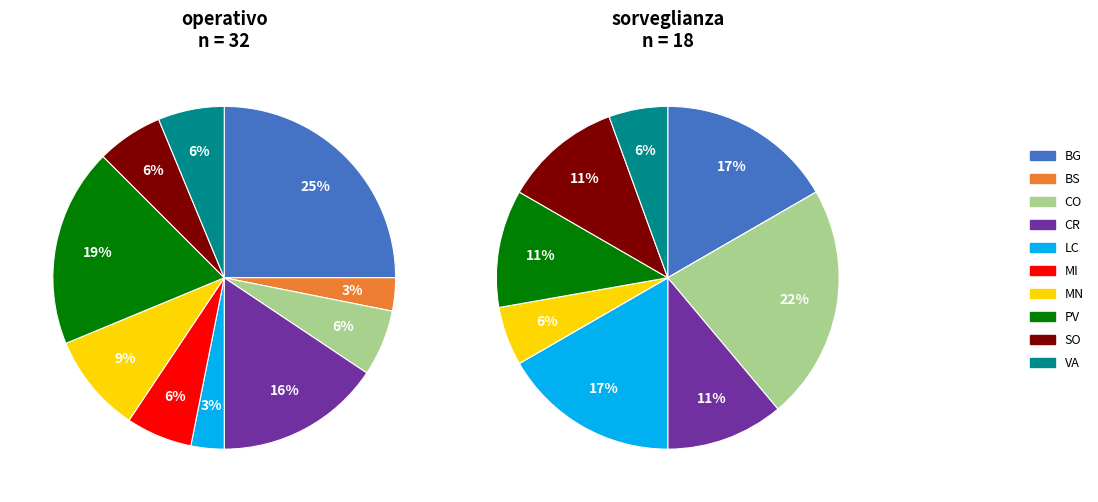

To the nearest percent, what portion does PV represent?

19%